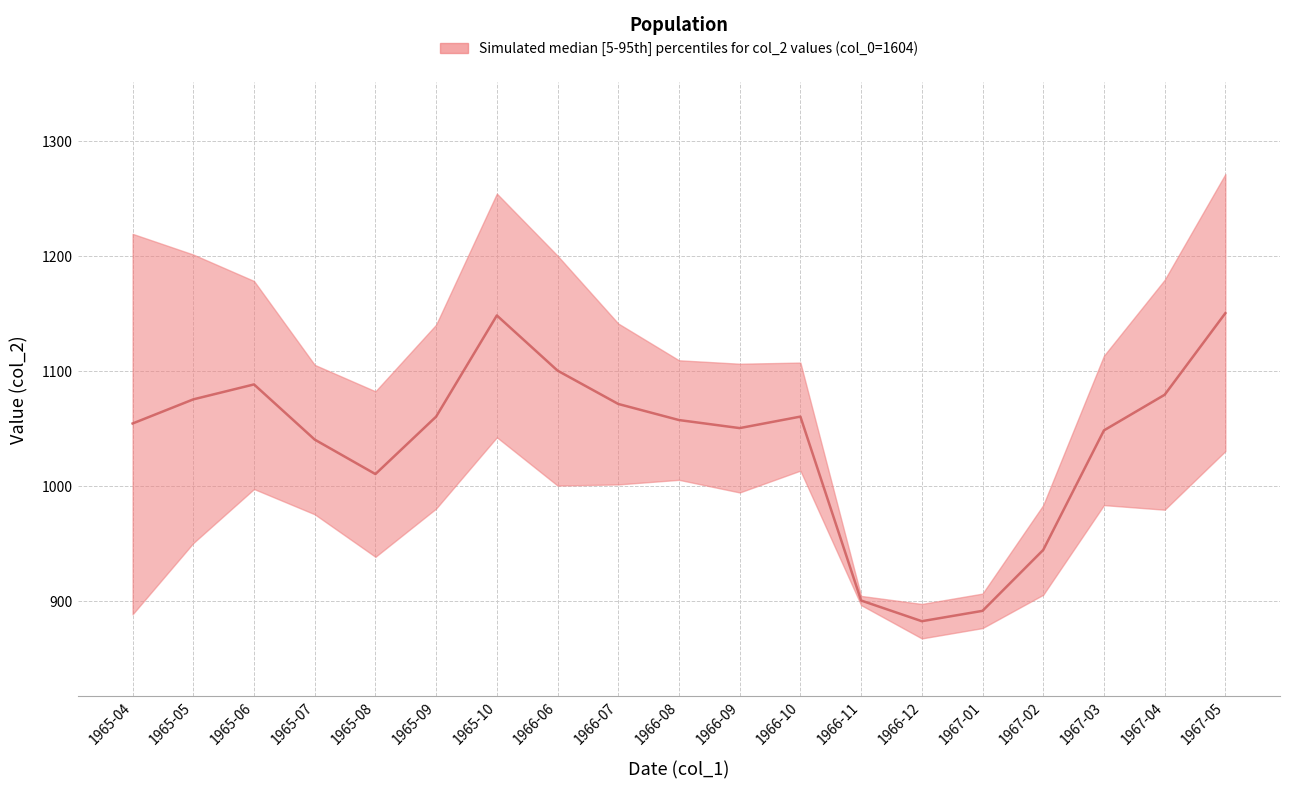

What is the total value across all series at 1967-04?

3237